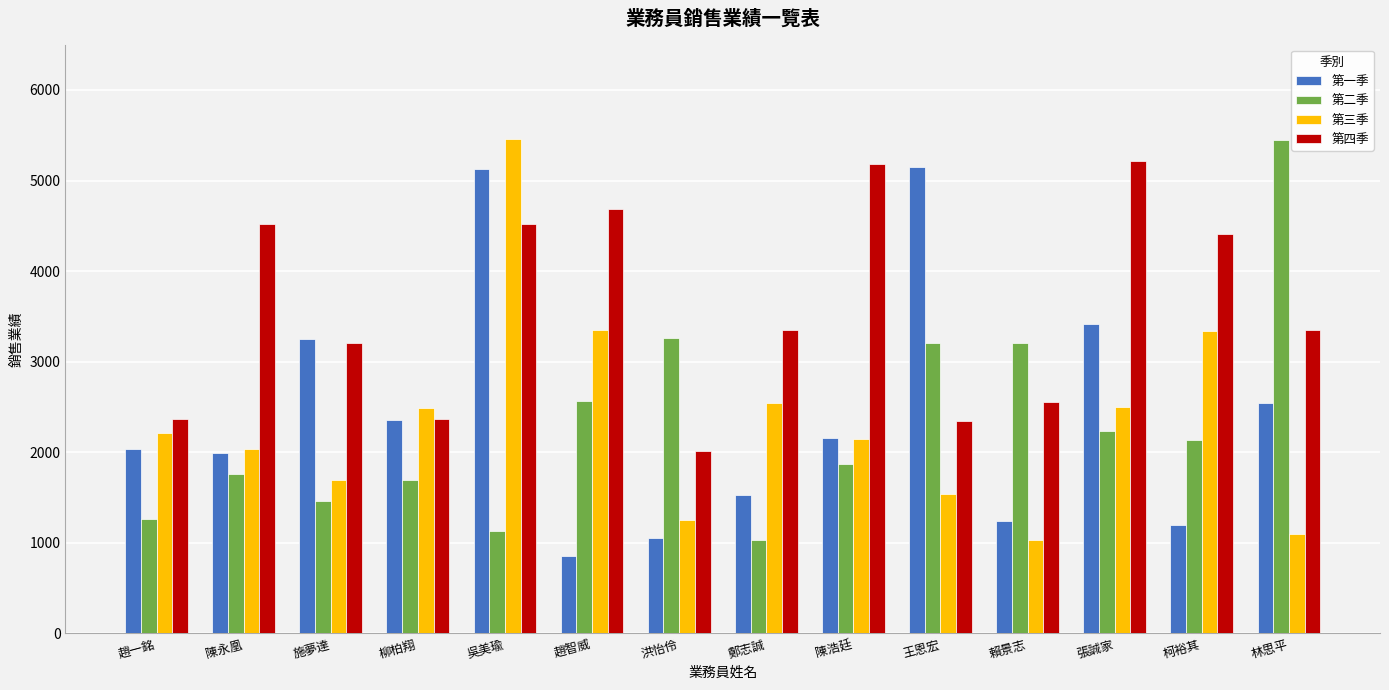

At which category is the sum across all series the highest?

吳美瑜